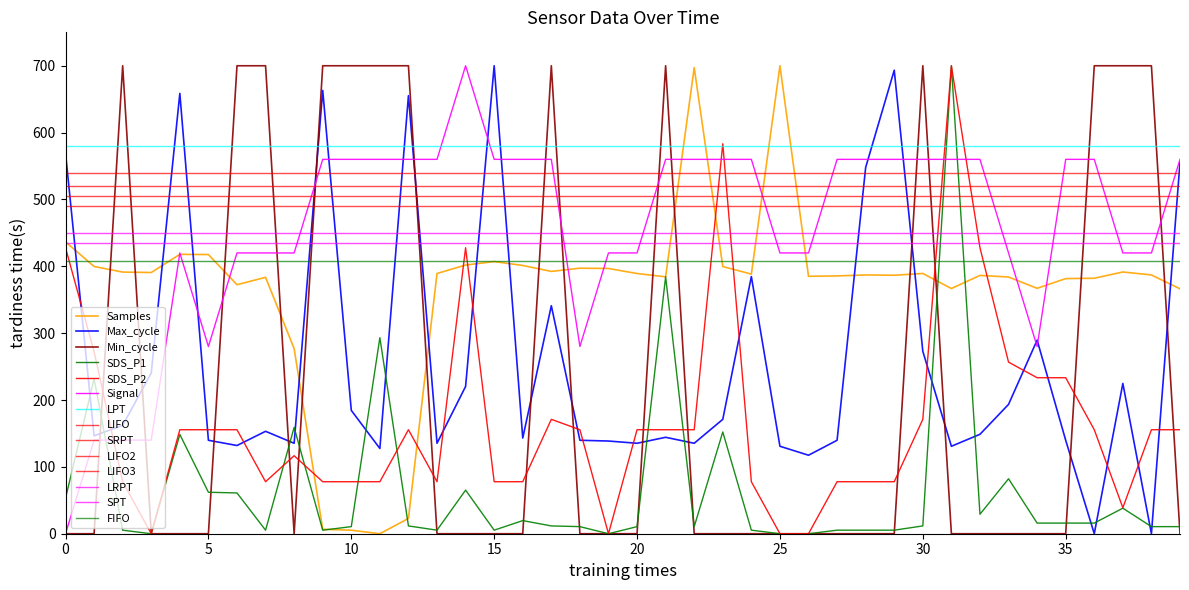

Which series changed the most between 9 and 38?

Max_cycle